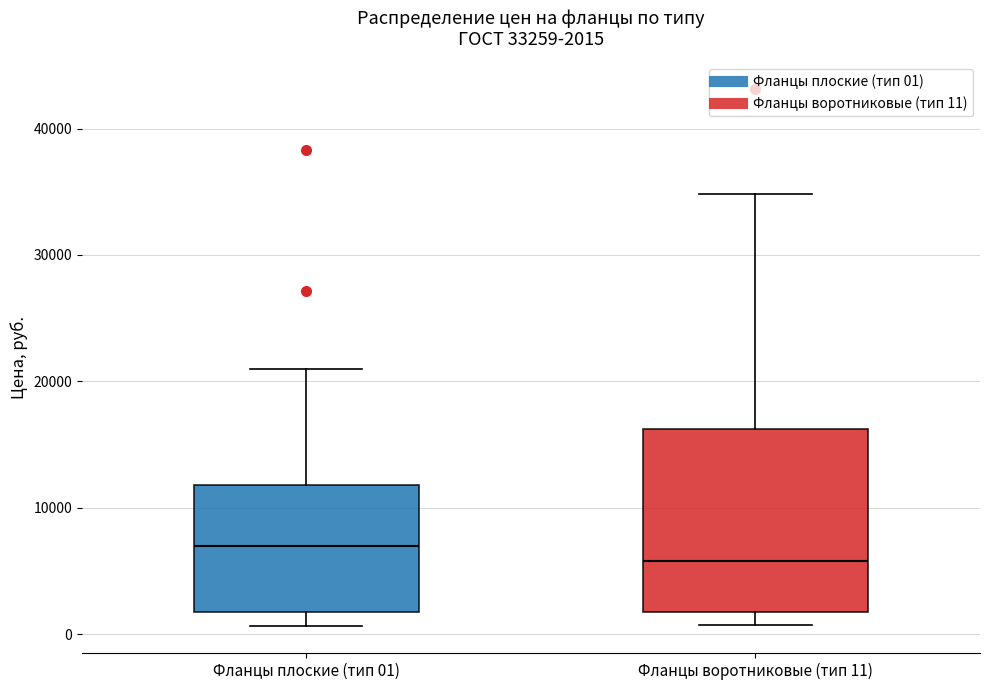

Which box's median line is the highest?

Фланцы плоские (тип 01)